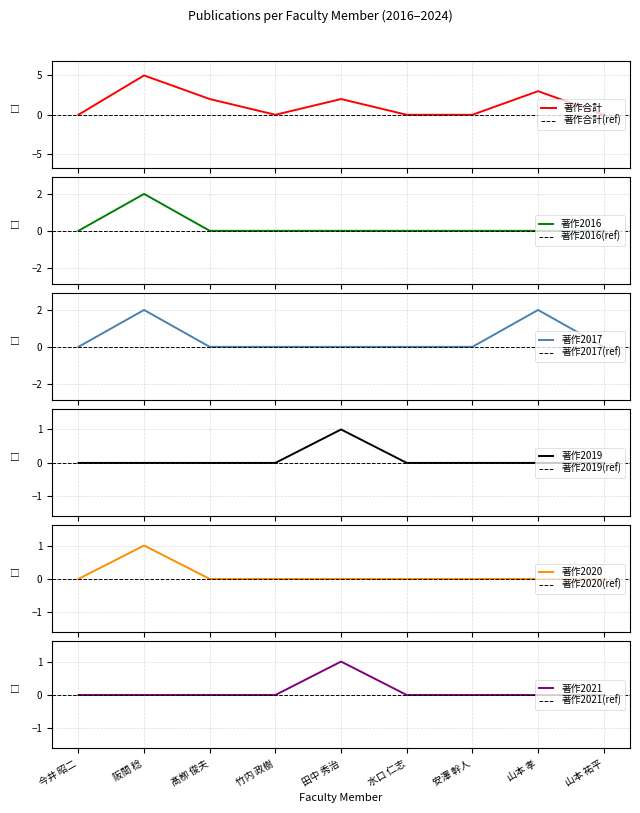

What is the total value across all series at 田中 秀治?

4